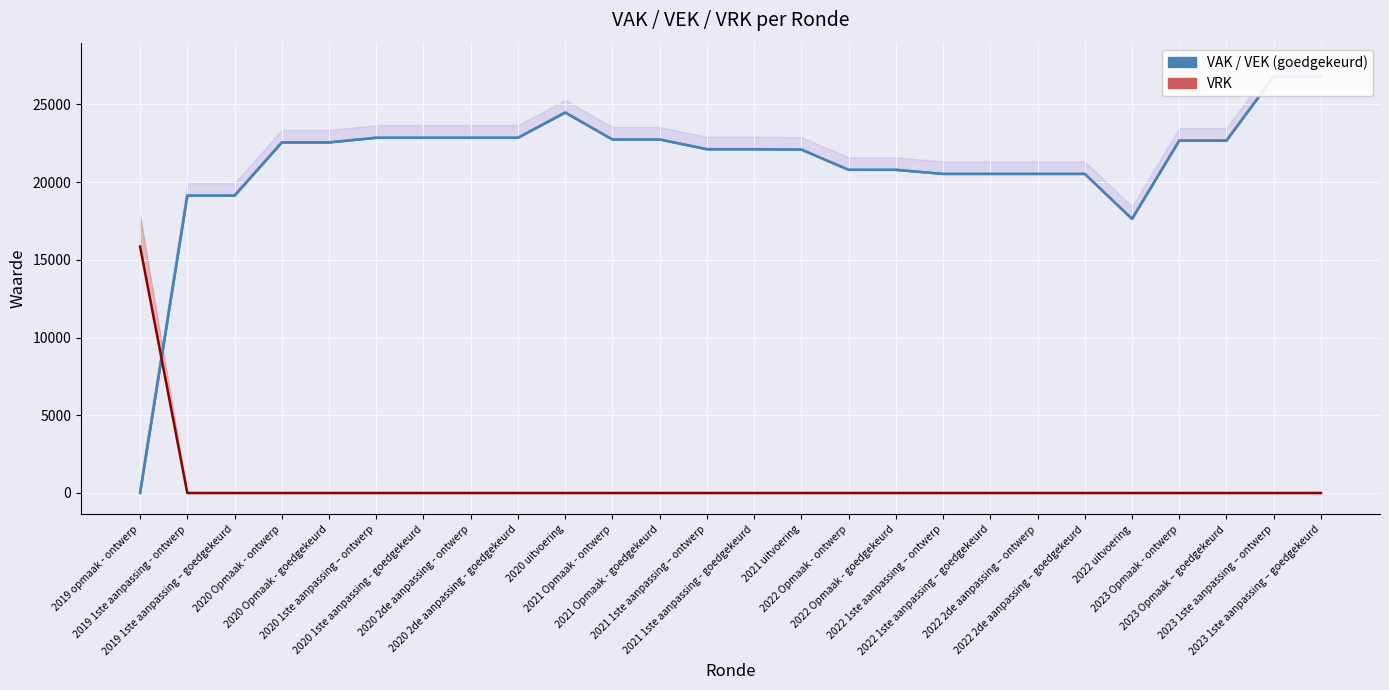

Which category has the highest value in the VAK series?

2023 1ste aanpassing – ontwerp